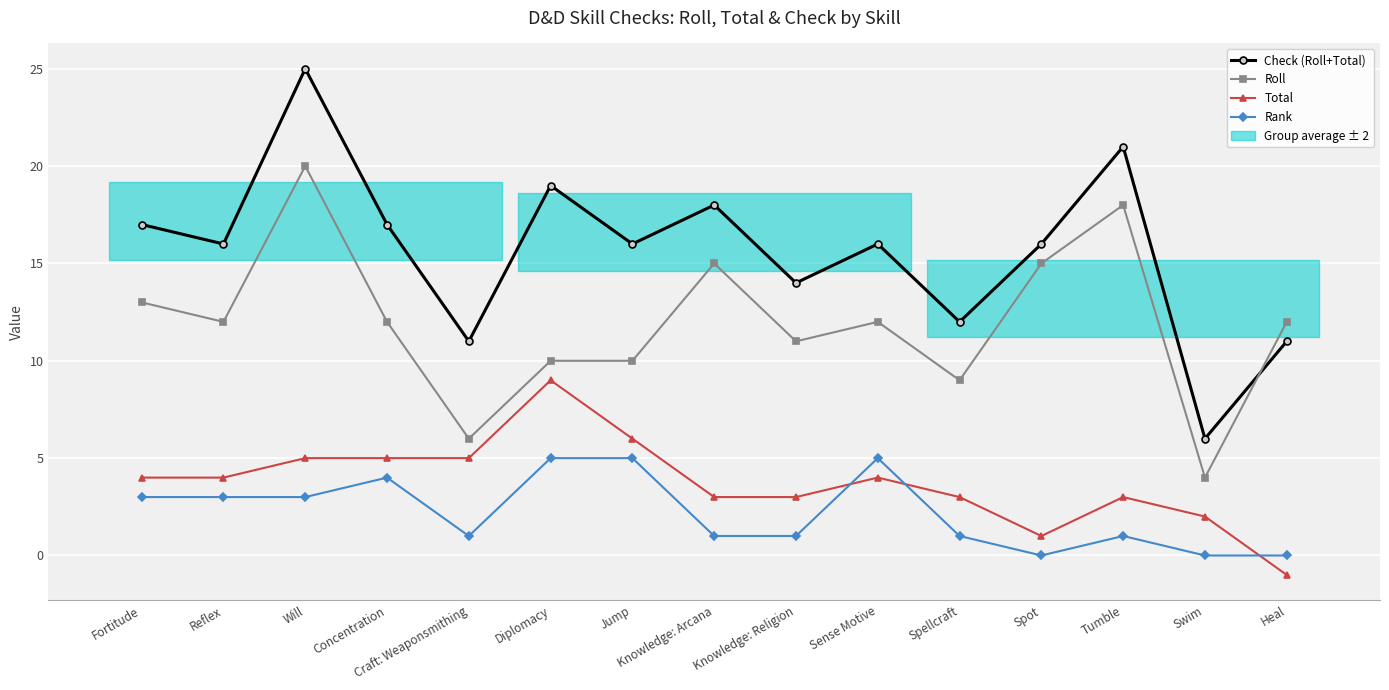

How many Total values are between 3 and 5?

10